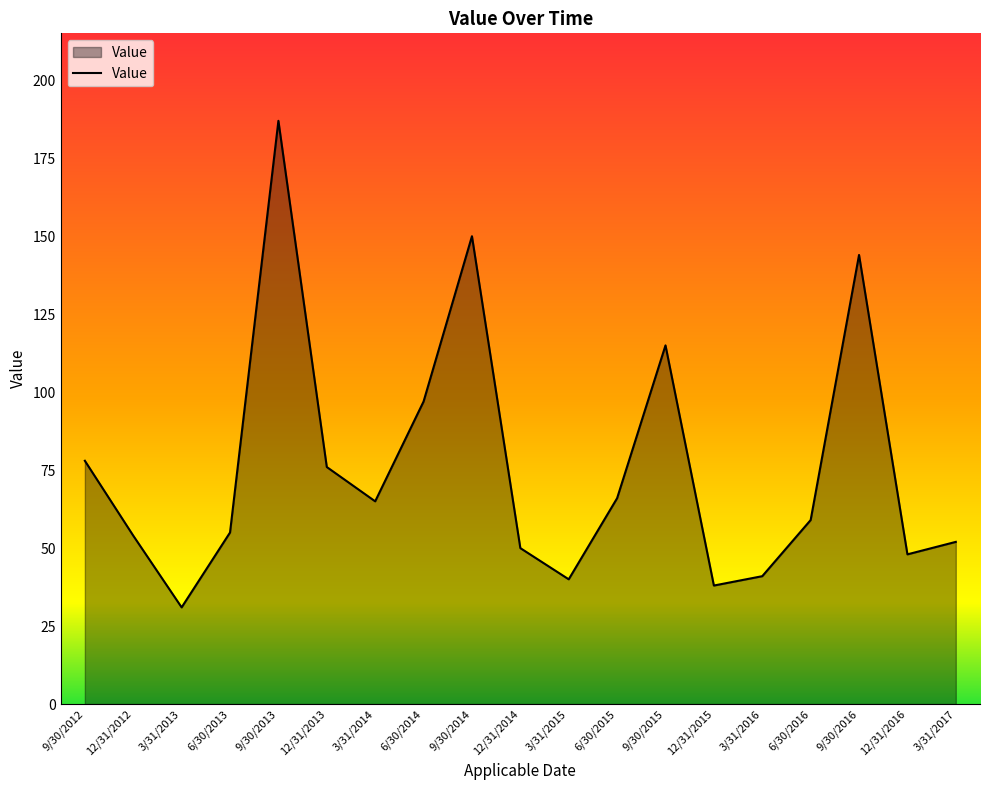

Which category has the highest value across all series?

9/30/2013